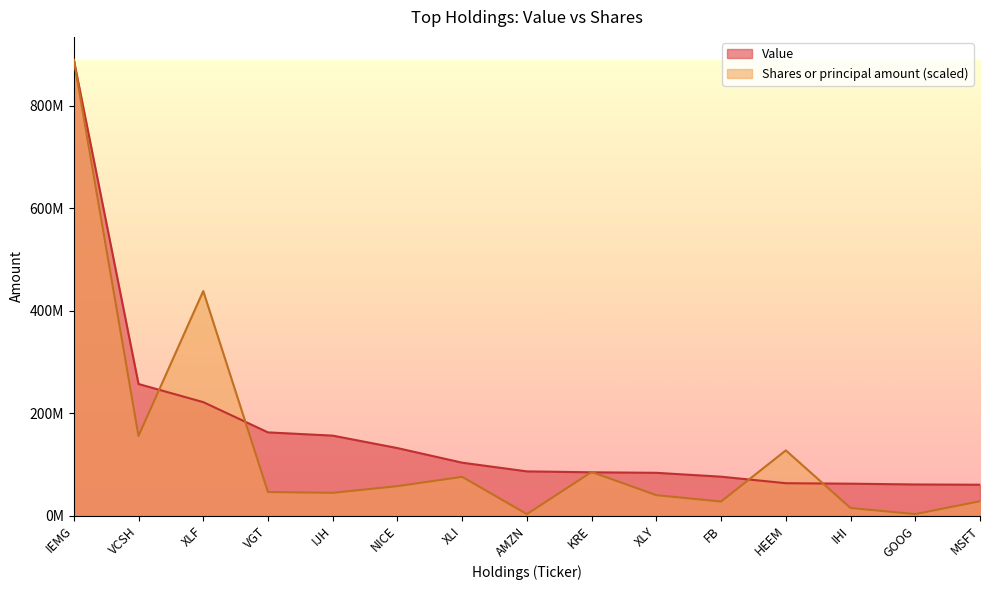

What is the highest value of the Value series?

889584000.0